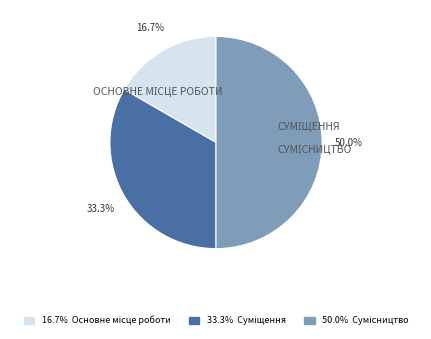

To the nearest percent, what is the average slice percentage?

33%